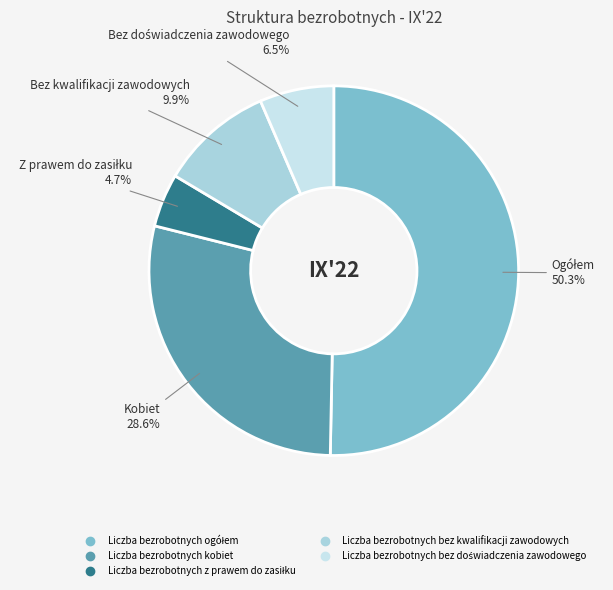

Does Liczba bezrobotnych z prawem do zasiłku account for over 50% of the chart?

No